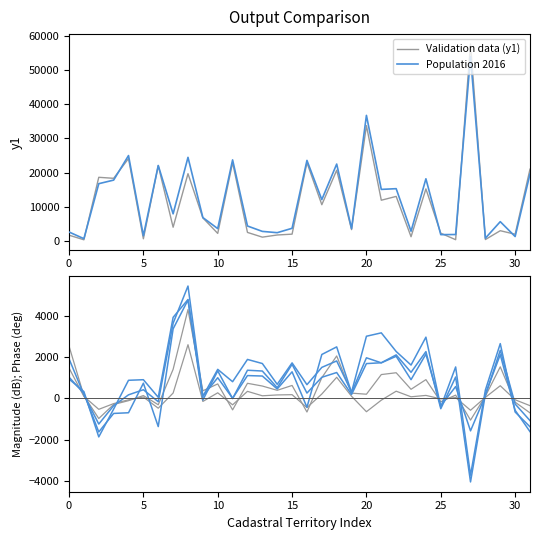

What is the difference between the highest and lowest values at 28?

399